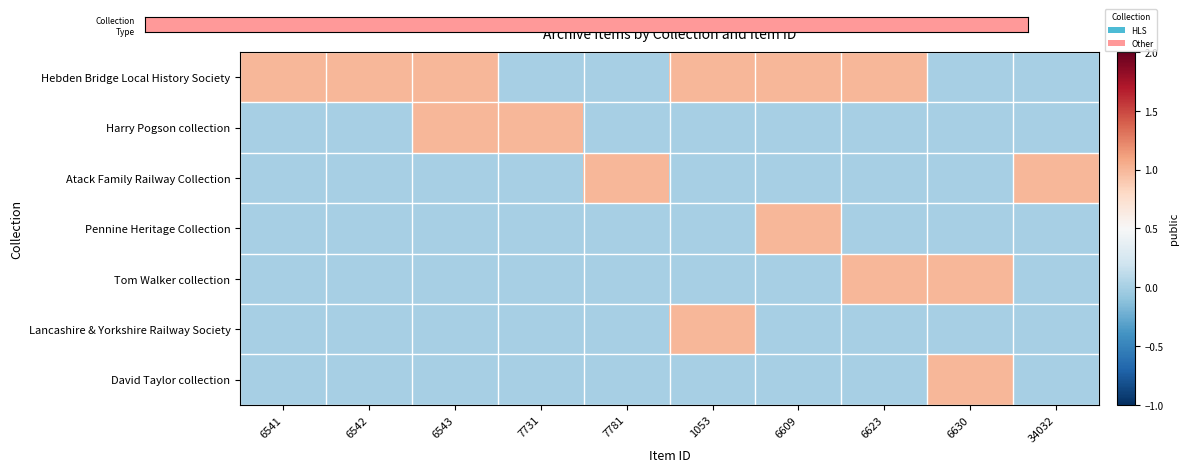

Which series has the largest total across all categories?

Collection Type